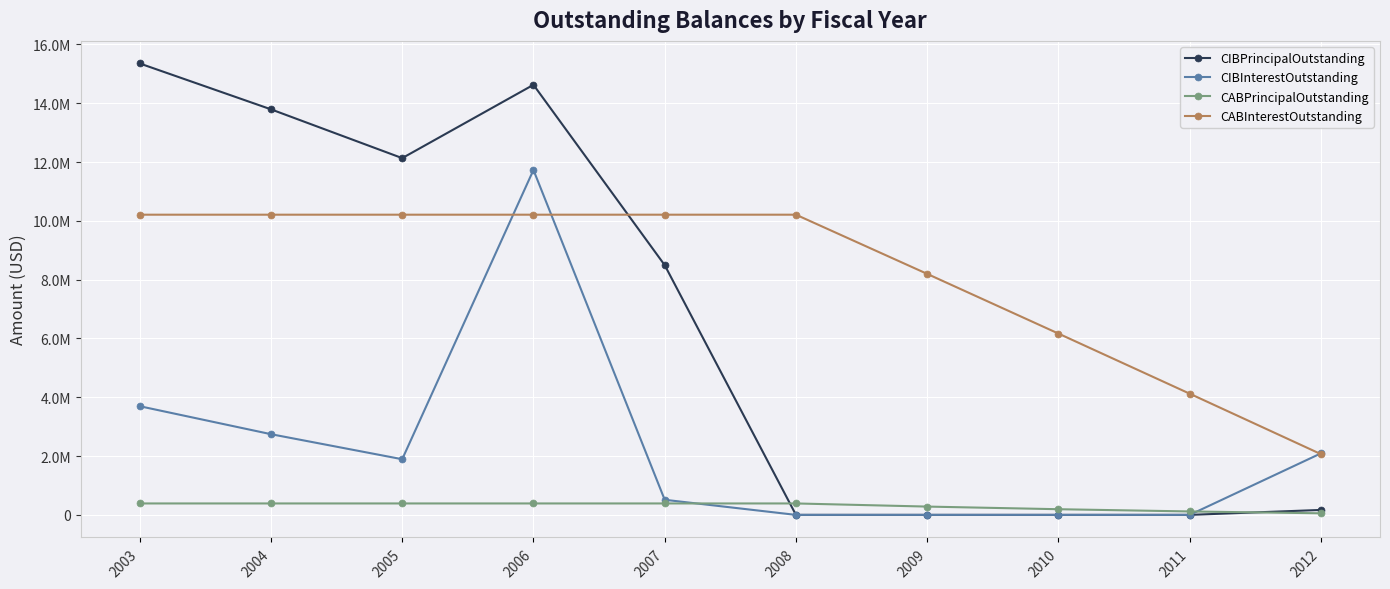

The value of CIBInterestOutstanding at 2005 is 1893375.0. True or false?

True